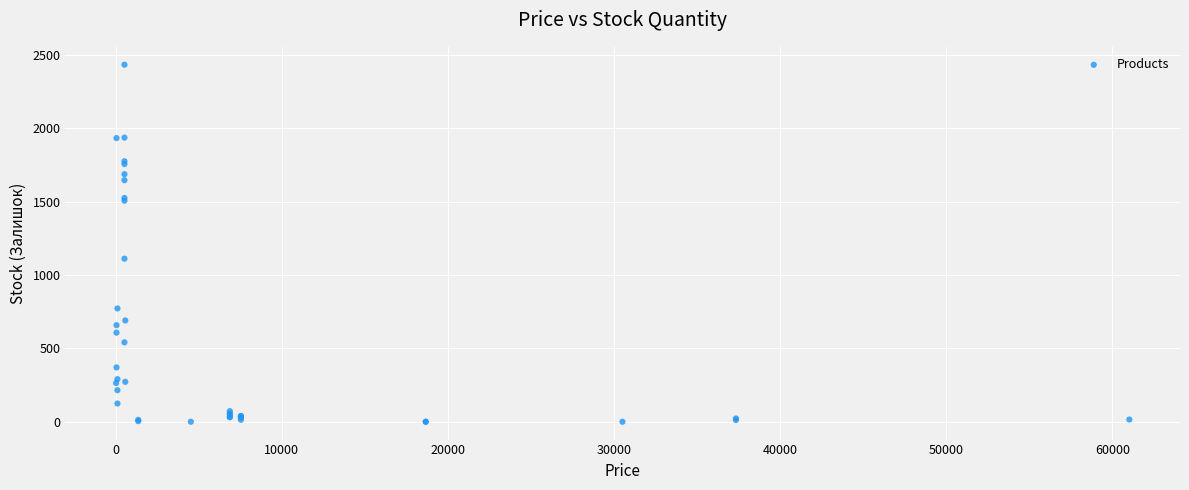

What Y value in the scatter plot is closest to 1216?

1111